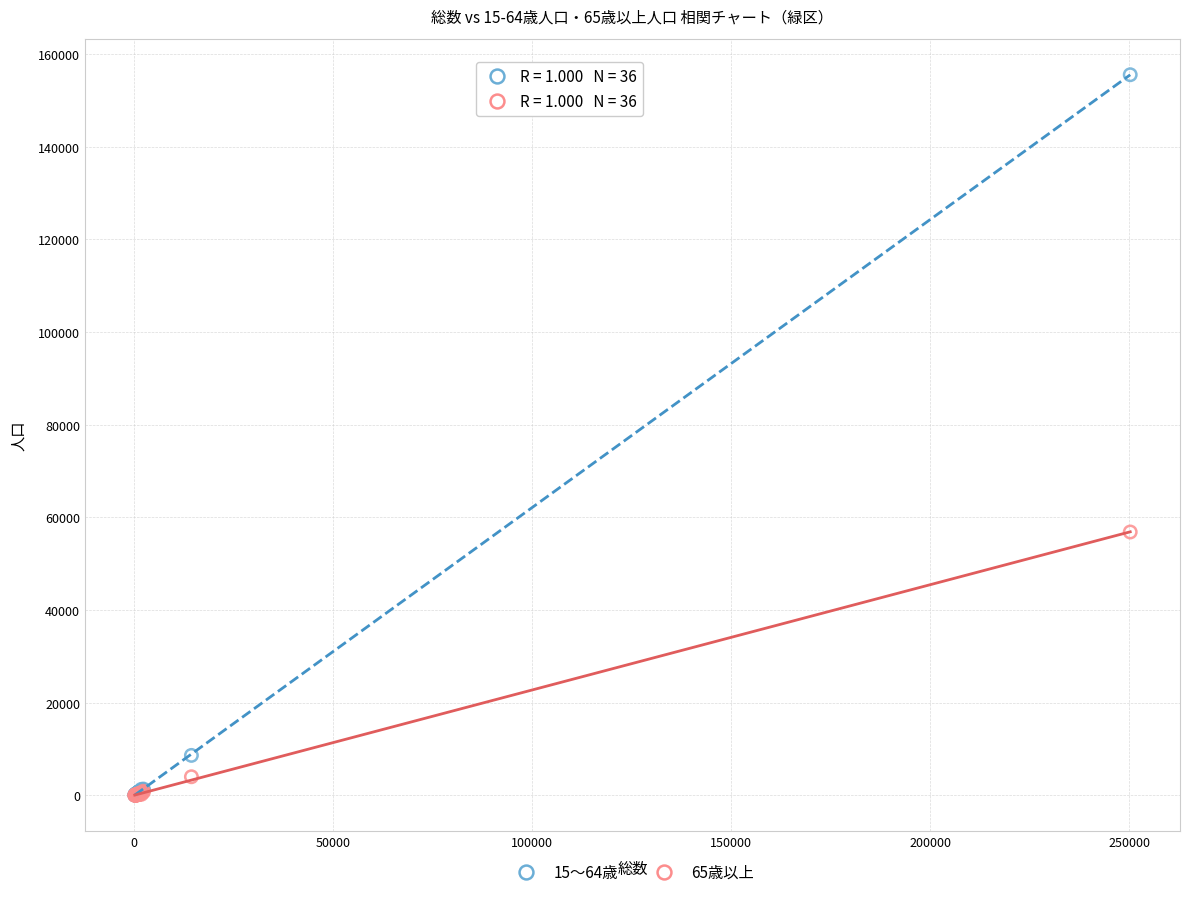

Across all series, what Y value is closest to 77784?

56846